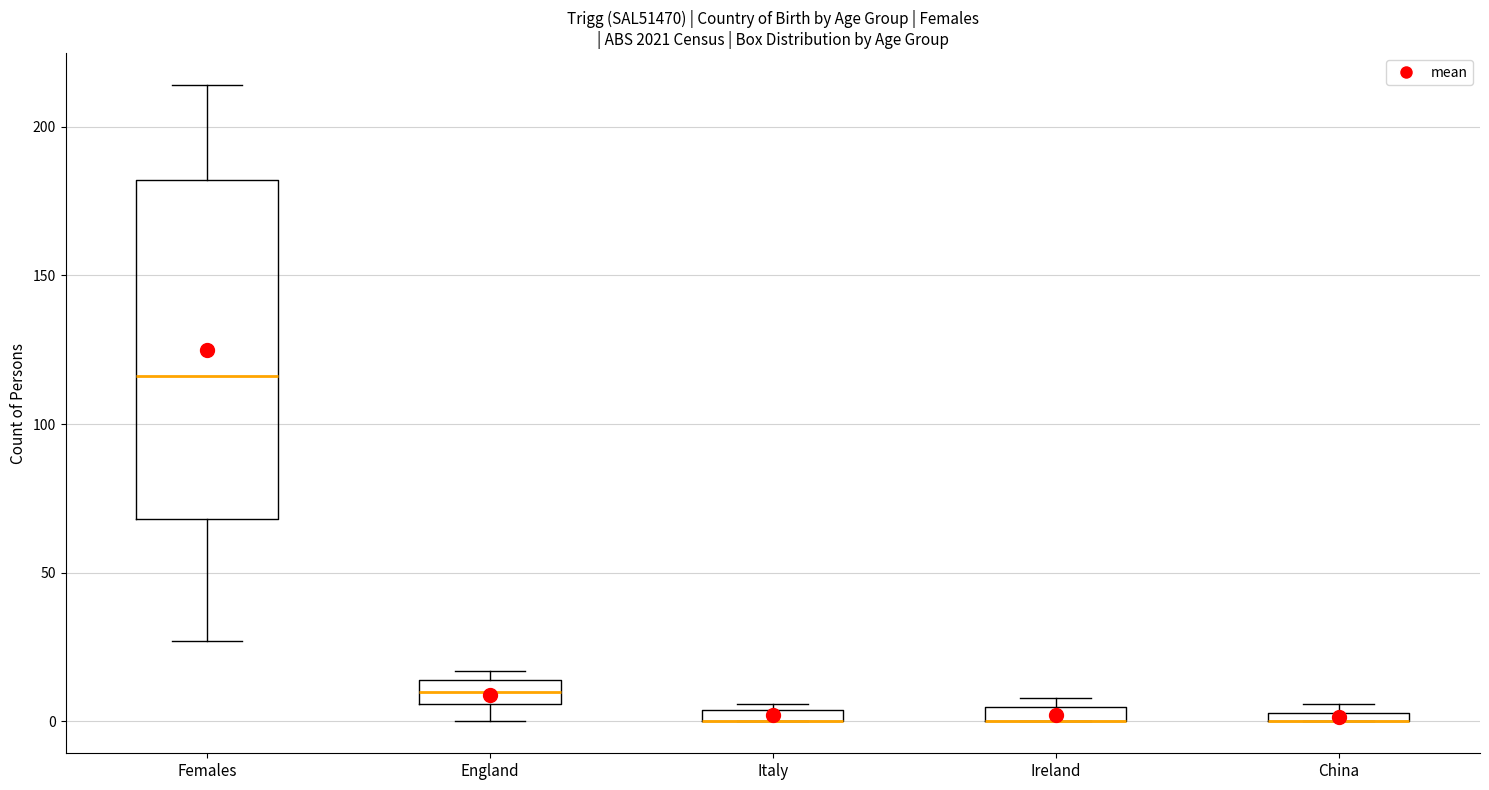

Where is the lower edge of the box for Italy on the y-axis? The values are not printed on the chart, so give them approximately, as read against the axis.

0